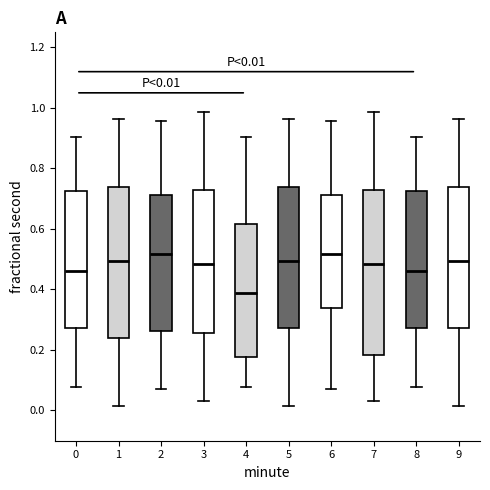

Which box is the tallest, from its lower edge to its upper edge?

7